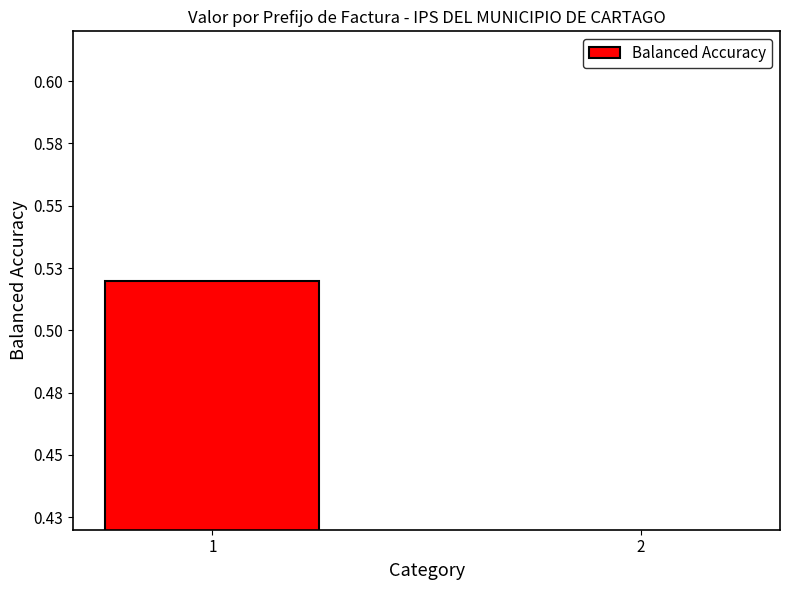

What is the difference between the maximum and minimum values?

0.2